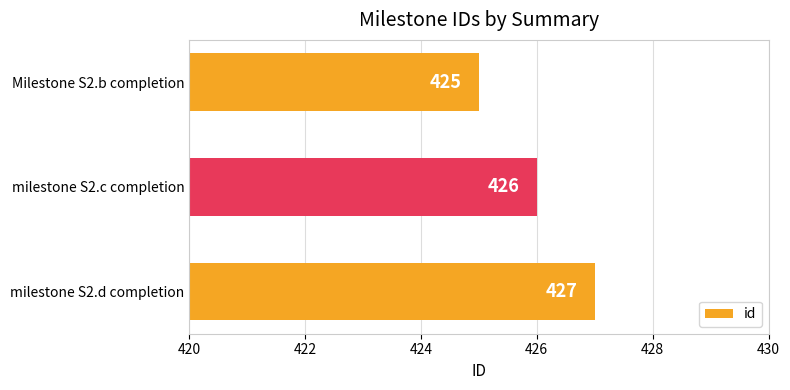

Count the number of data series in this chart.

1